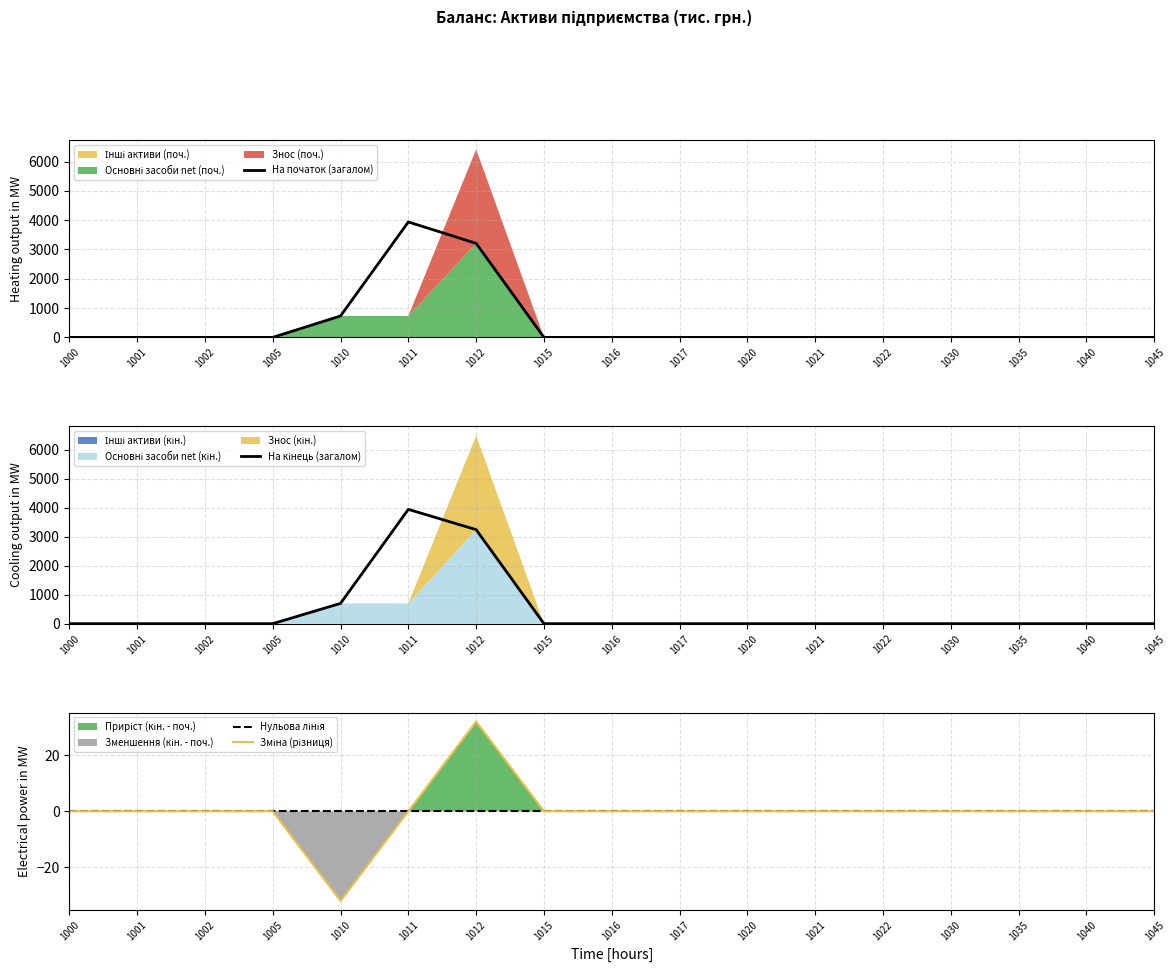

The value of На початок (загалом) at 1015 is 0. True or false?

True